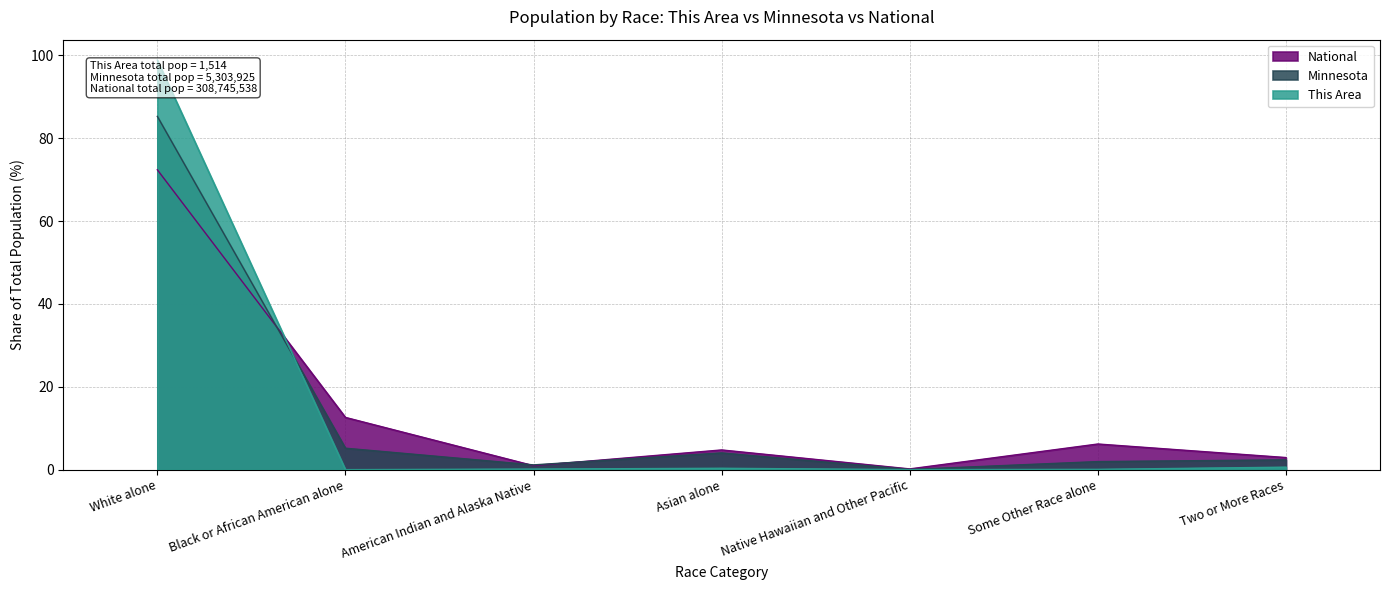

Rank the series at Native Hawaiian and Other Pacific from highest to lowest value.

National, Minnesota, This Area